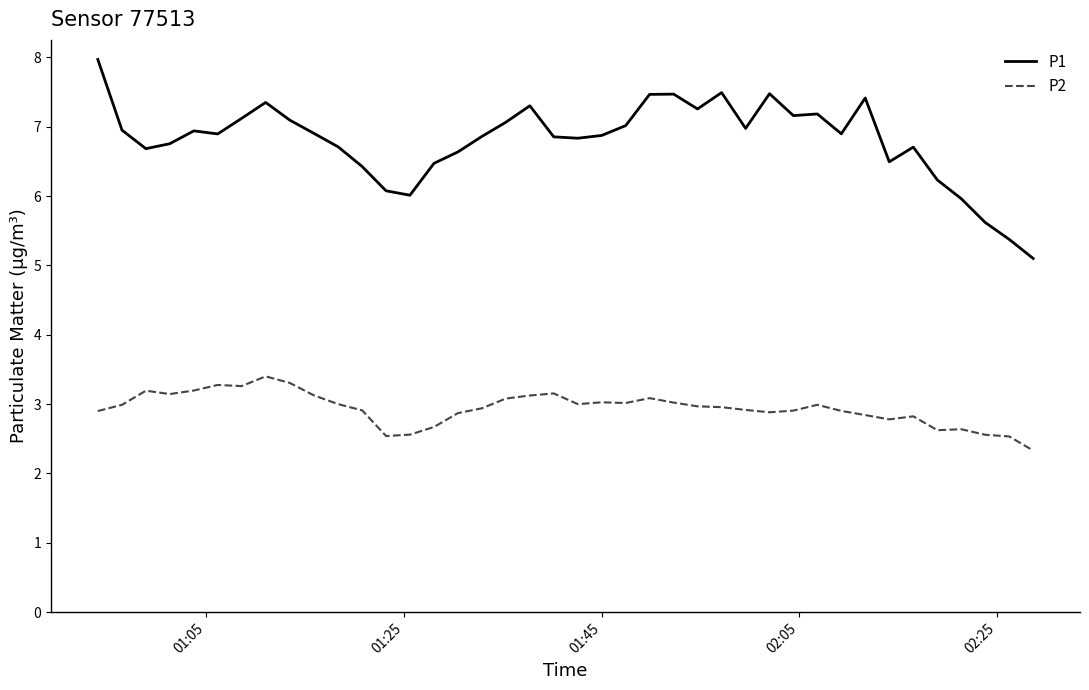

Which series has the largest total across all categories?

P1